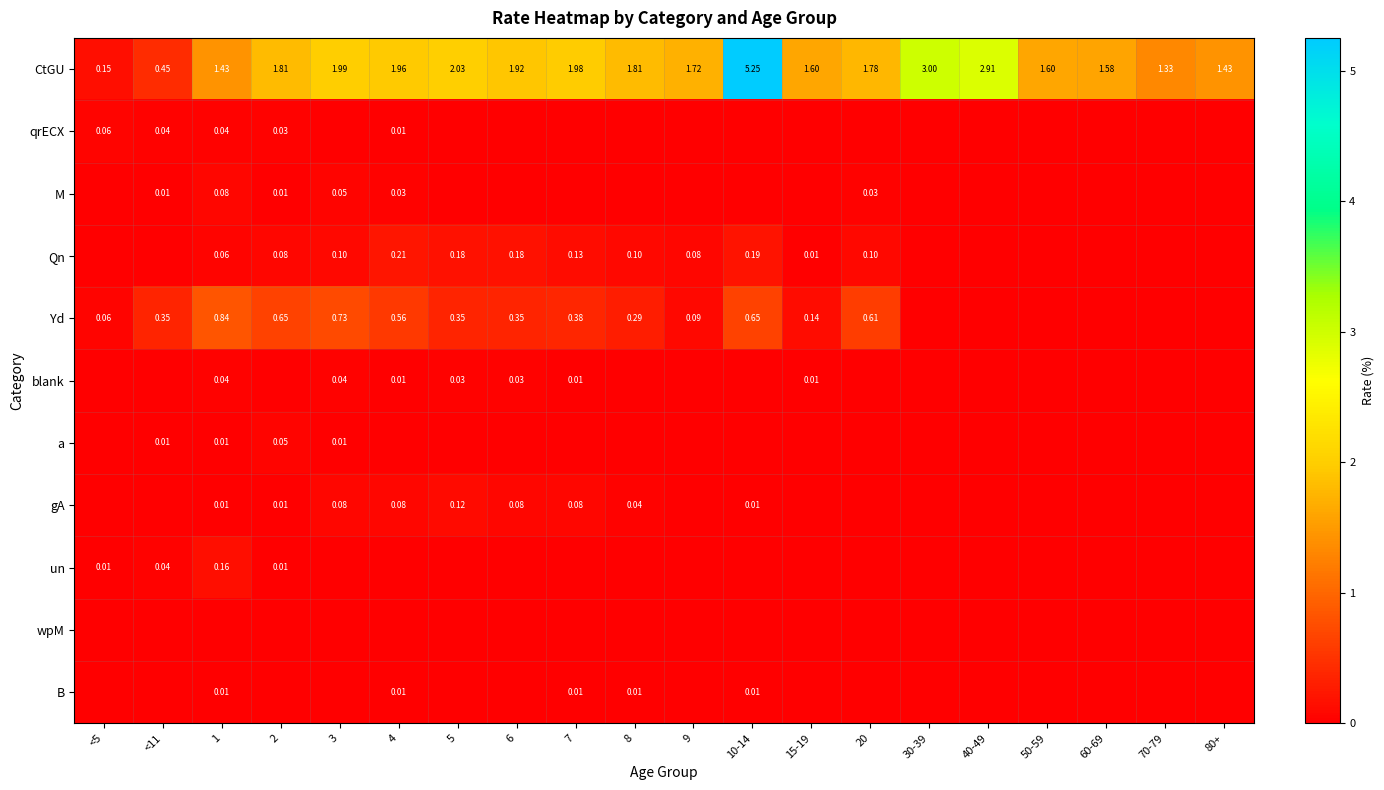

What is the difference between the second highest and second lowest values in the CtGU series?

2.5